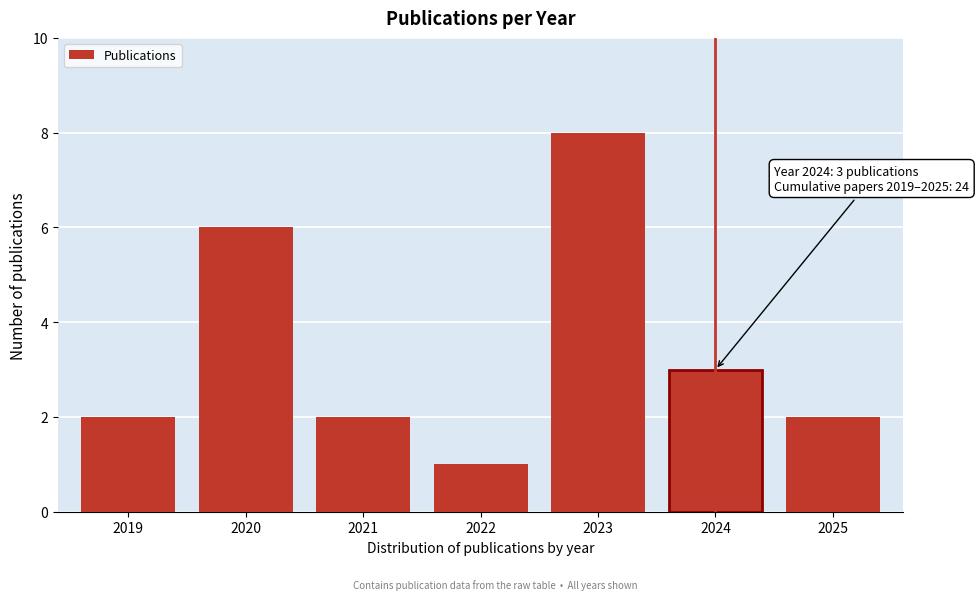

Reading right to left, what are all the values shown in this chart?

2025=2	2024=3	2023=8	2022=1	2021=2	2020=6	2019=2